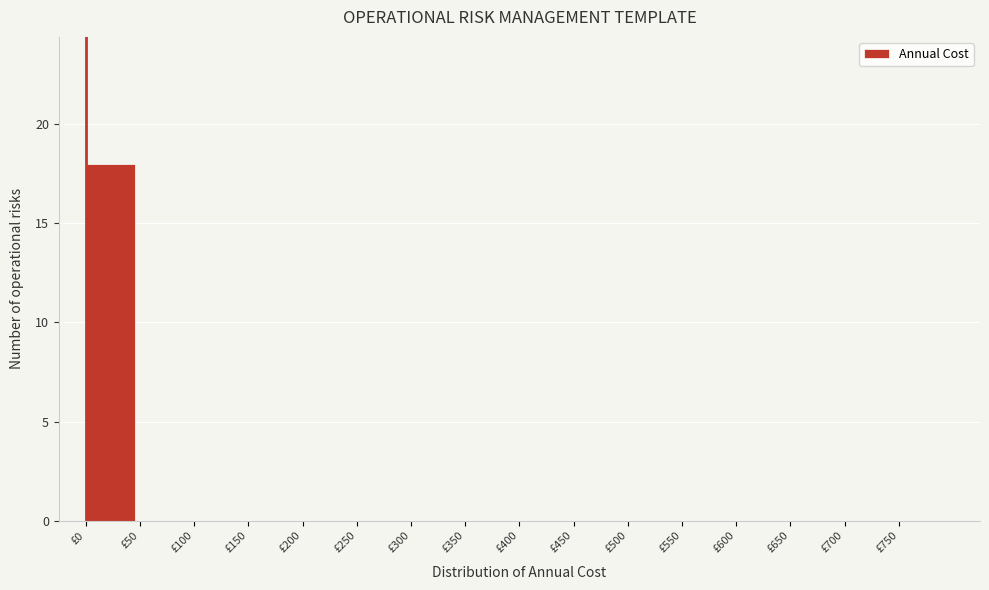

Reading left to right, transcribe all the data shown in this chart.

£0=18	£50=0	£100=0	£150=0	£200=0	£250=0	£300=0	£350=0	£400=0	£450=0	£500=0	£550=0	£600=0	£650=0	£700=0	£750=0